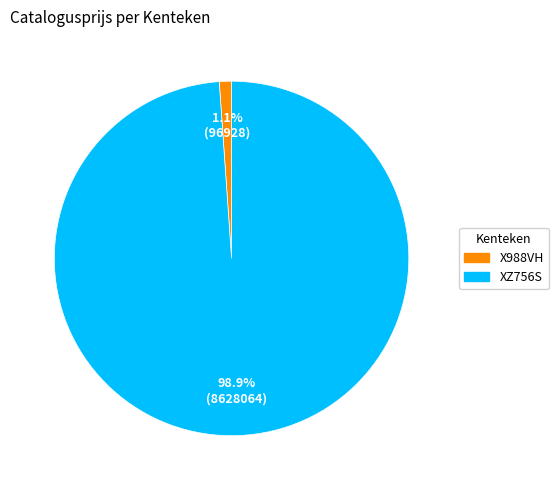

What is the largest slice in the pie chart?

XZ756S